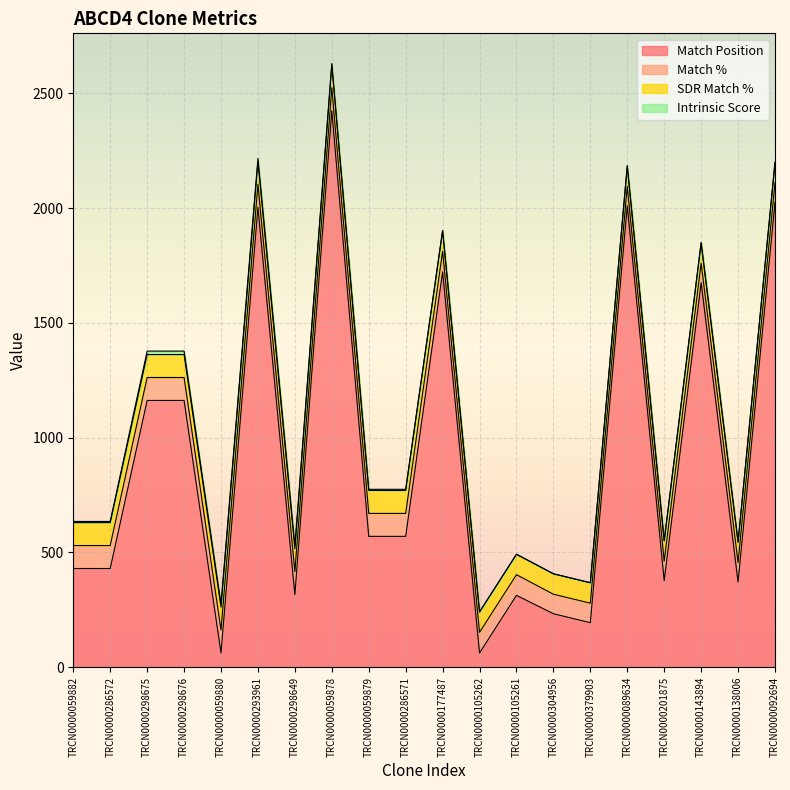

What is the value of the Intrinsic Score point at the 9th from the left?

5.0